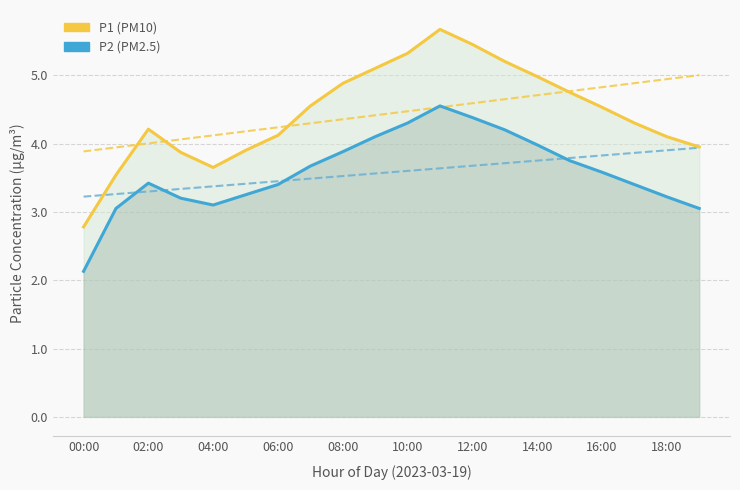

At how many categories does at least one series exceed 3?

19